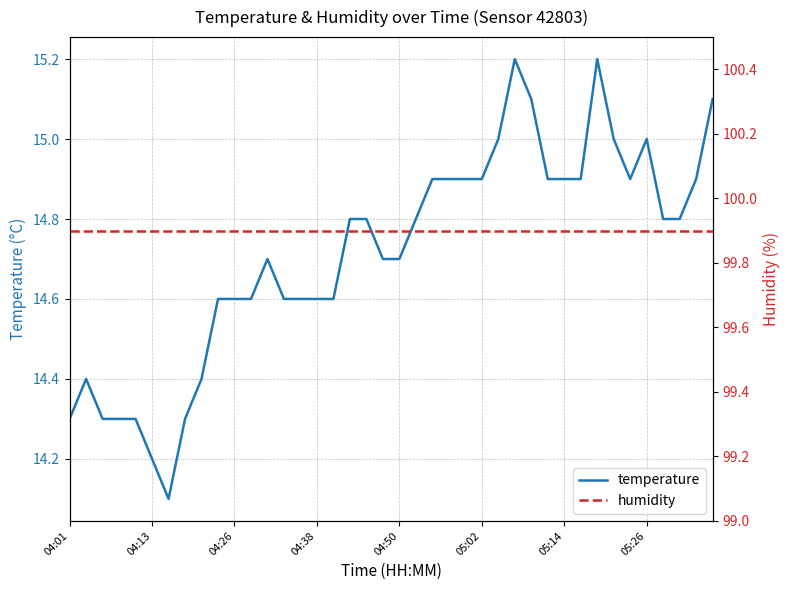

How many lines are shown in the chart?

2